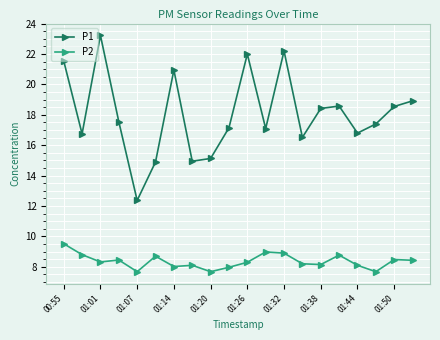

What is the difference between the maximum and minimum values in the P2 series?

1.8